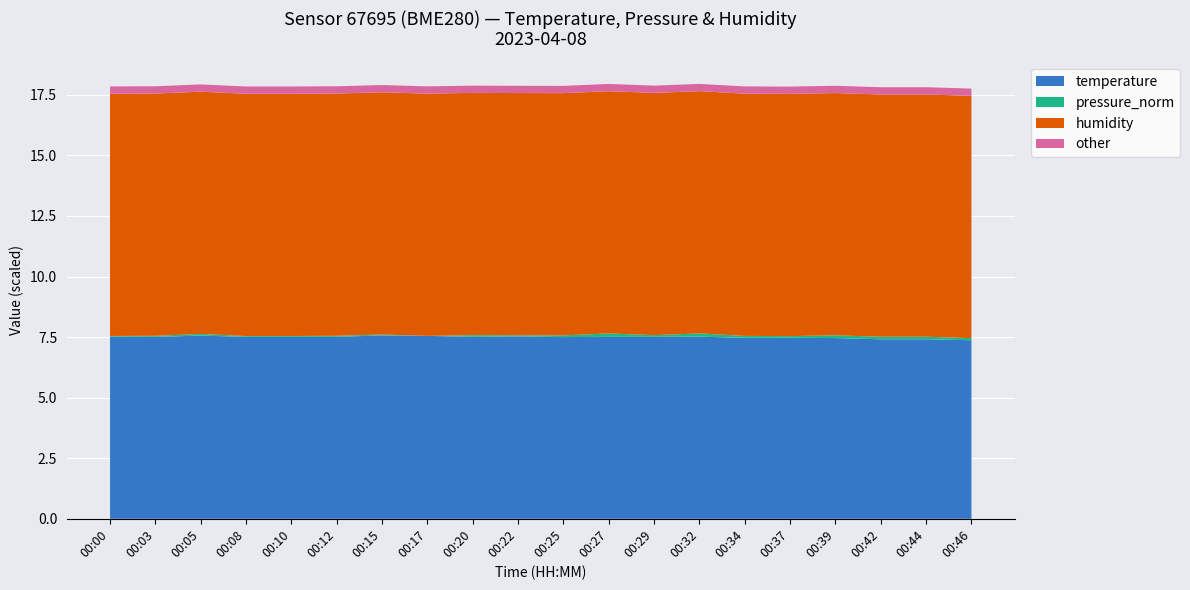

What is the lowest value of the temperature series?

7.4